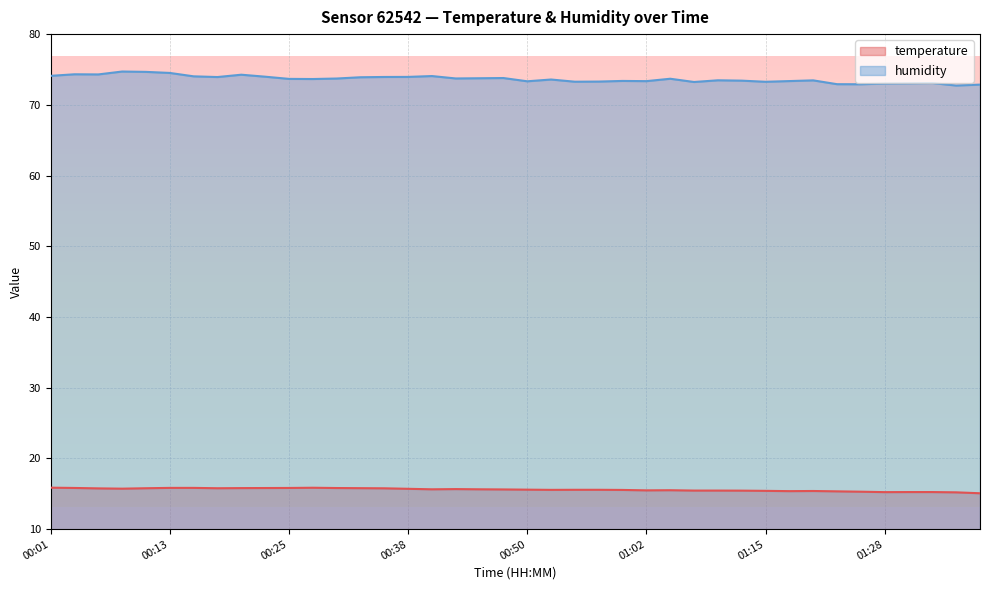

What is the lowest value of the humidity series?

72.7